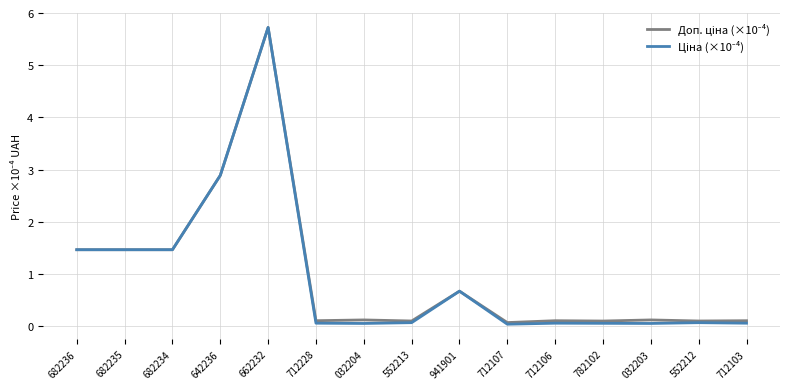

Which label corresponds to the largest value in the chart?

662232